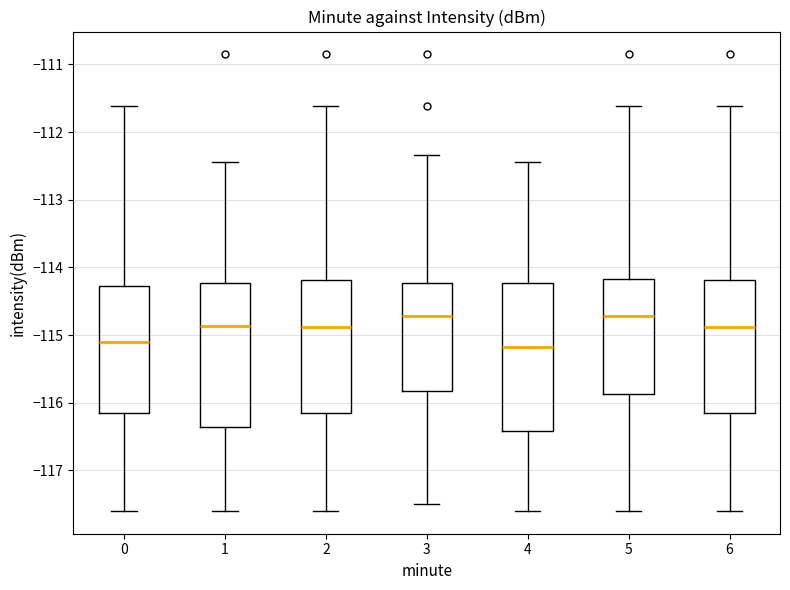

Where does the upper whisker of the box at x = 2 end on the y-axis? The values are not printed on the chart, so give them approximately, as read against the axis.

-111.6